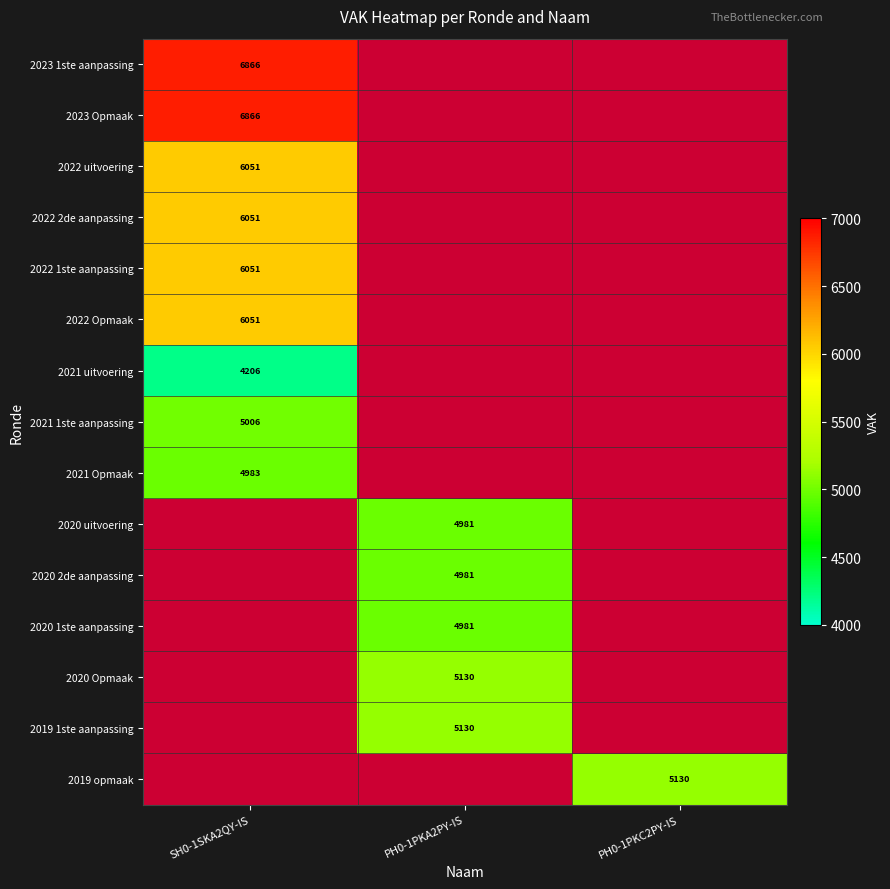

How many data points does each series have?

3